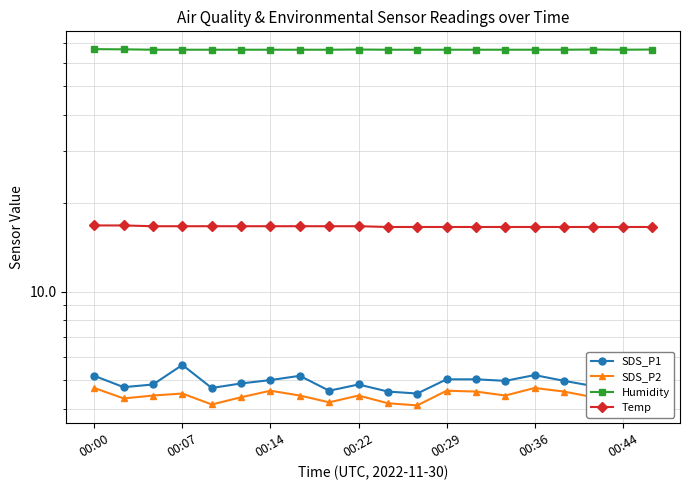

Between 00:14 and 00:36, which is larger?

00:36